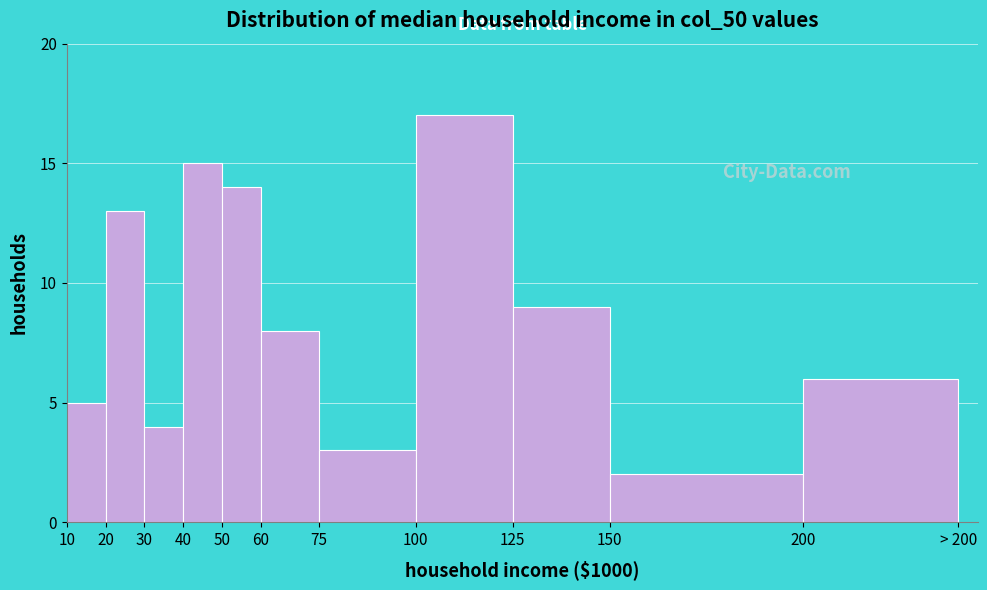

Reading left to right, list all the values displayed in this chart.

5	13	4	15	14	8	3	17	9	2	6